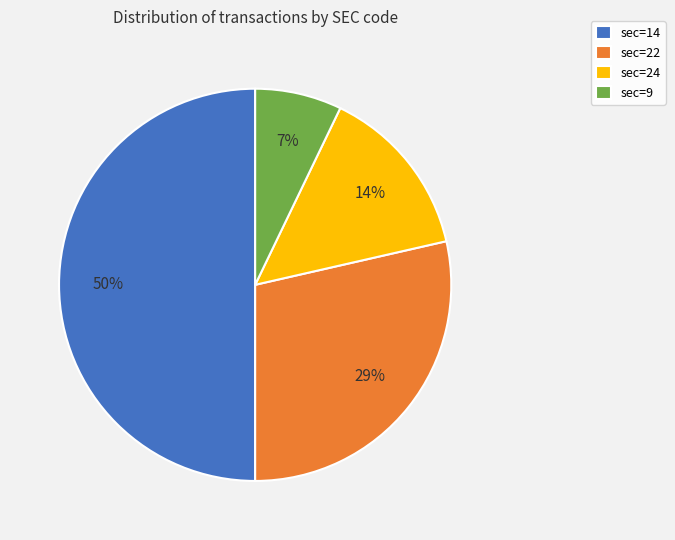

The sec=22 slice represents 29% of the pie. True or false?

True